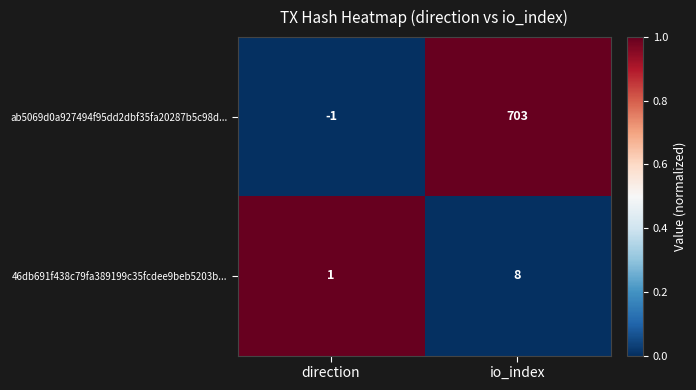

Which category has the lowest value in the 46db691f438c79fa389199c35fcdee9beb5203b... series?

direction